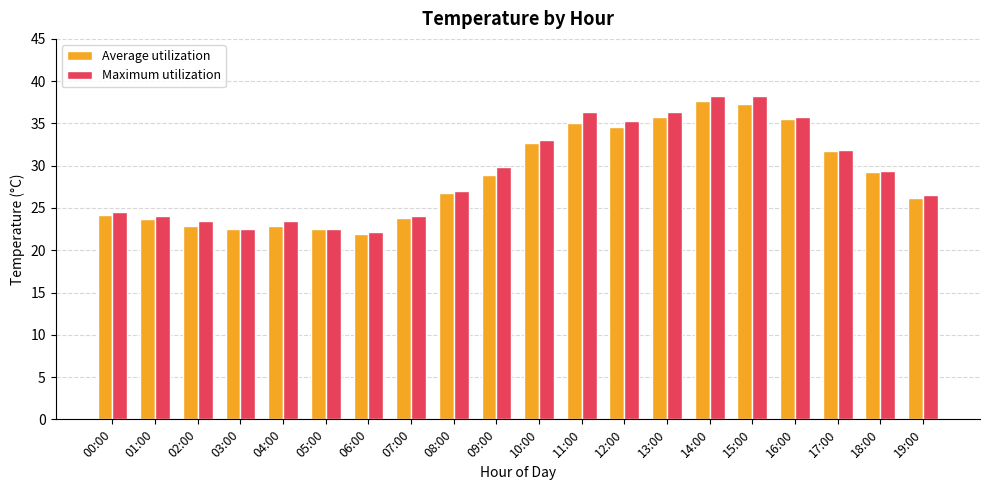

What is the sum of all Maximum utilization values?

584.4